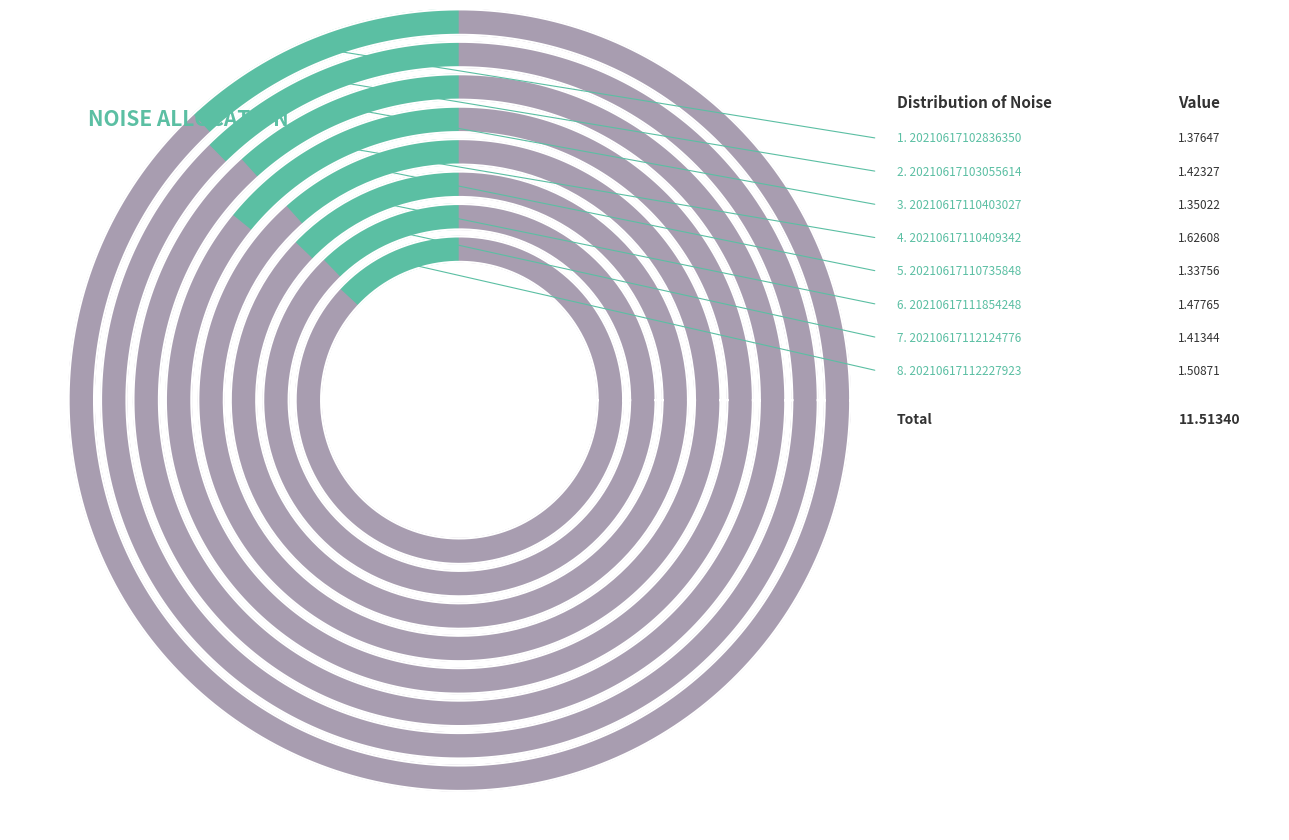

True or false: 20210617103055614 accounts for 1% of the total.

False